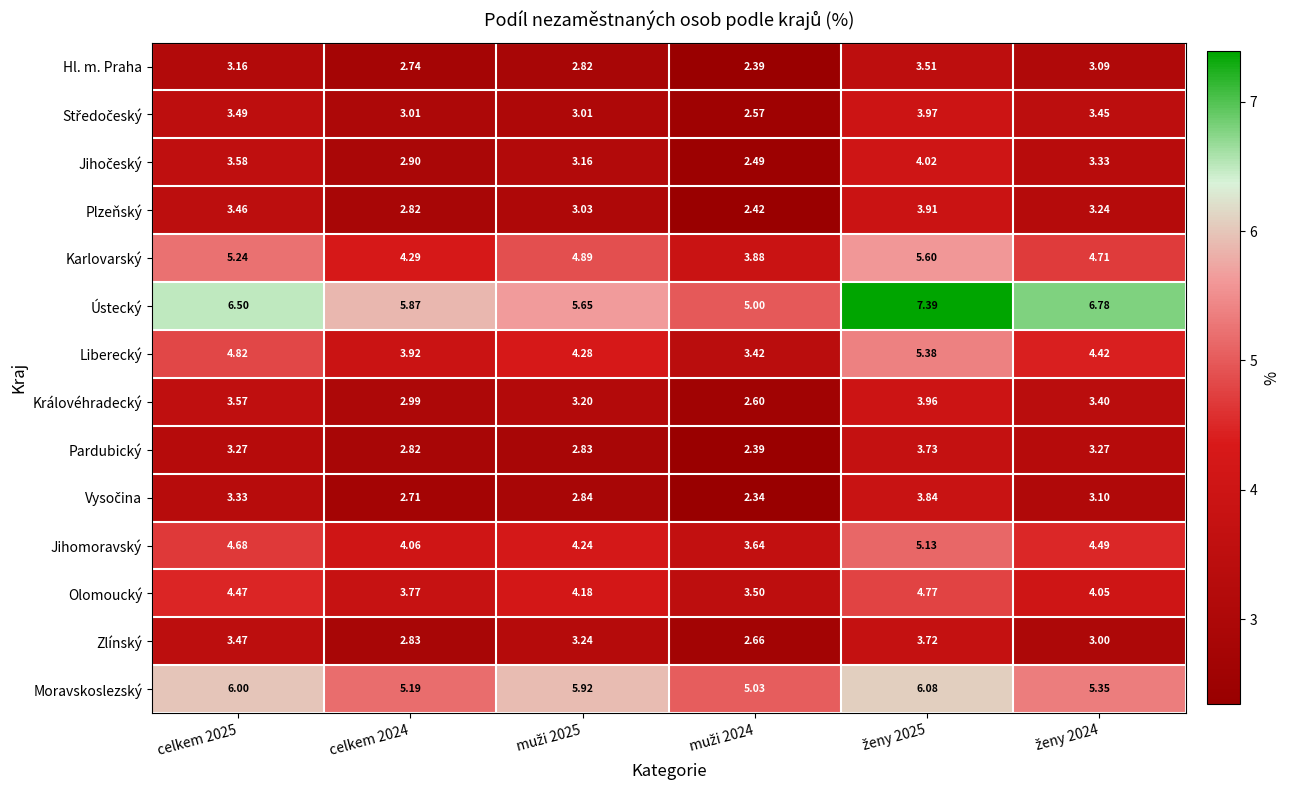

Which series has the widest spread of values?

Ústecký